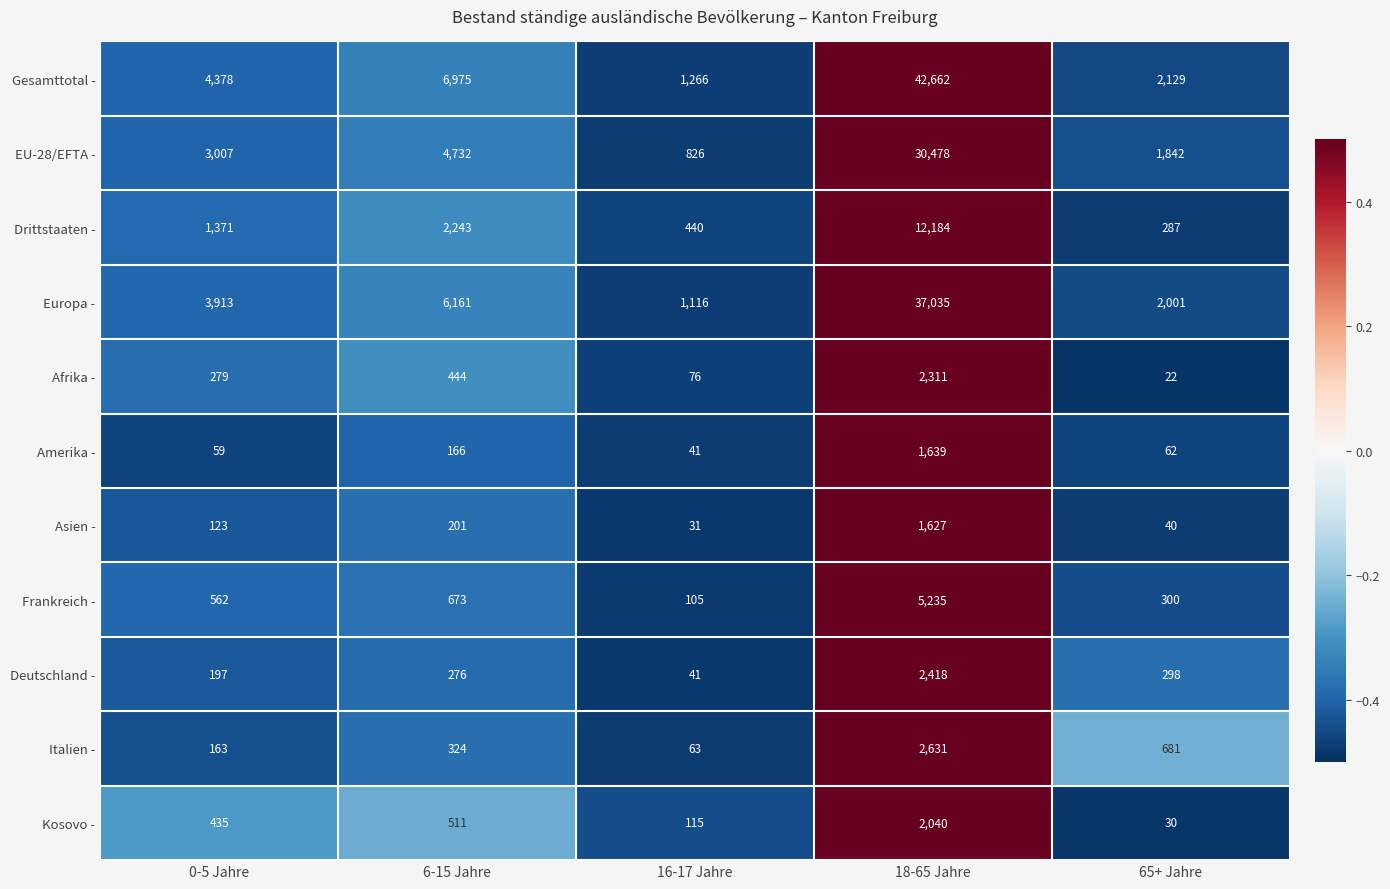

At 65+ Jahre, list the series in order from smallest to largest.

Afrika -, Kosovo -, Asien -, Amerika -, Drittstaaten -, Deutschland -, Frankreich -, Italien -, EU-28/EFTA -, Europa -, Gesamttotal -